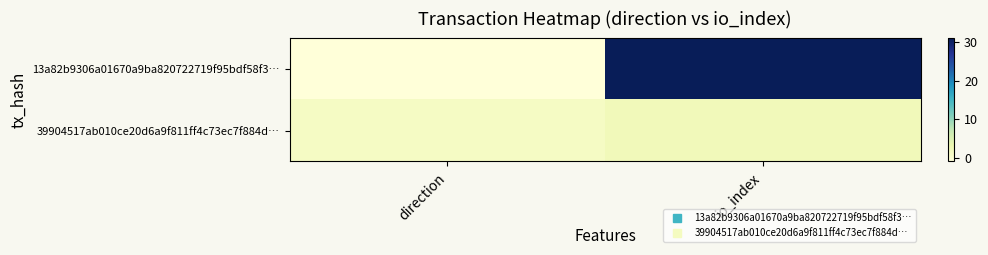

Rank the series at direction from highest to lowest value.

39904517ab010ce20d6a9f811ff4c73ec7f884d…, 13a82b9306a01670a9ba820722719f95bdf58f3…